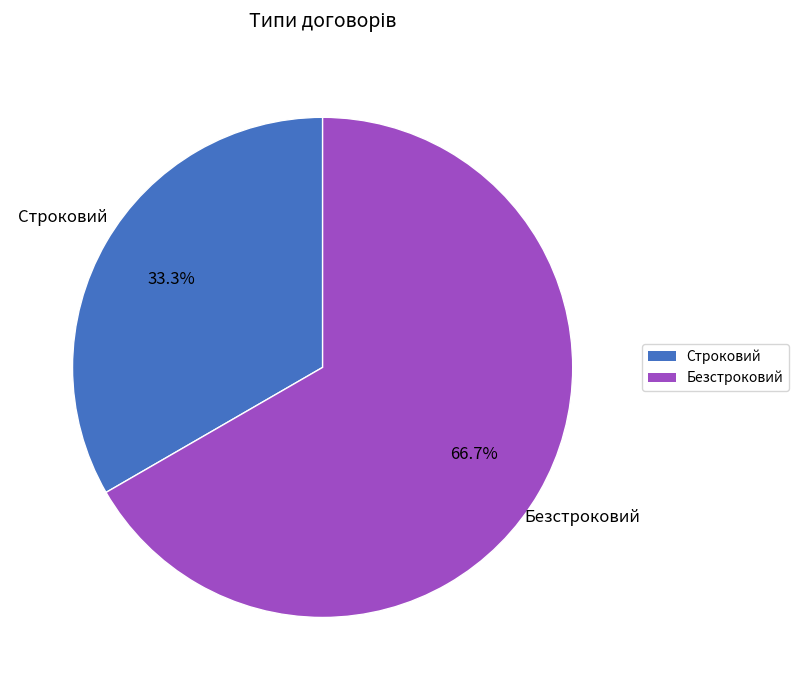

To the nearest percent, what portion does Строковий represent?

33%